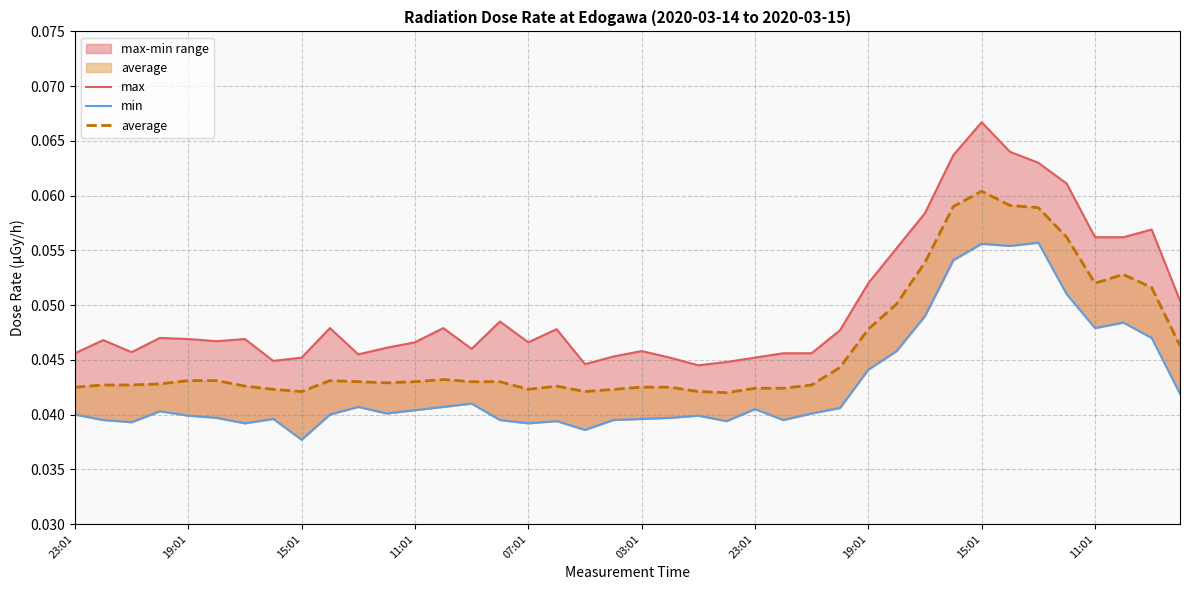

Is the value of max at 23 greater than the value of average at 19:01?

Yes